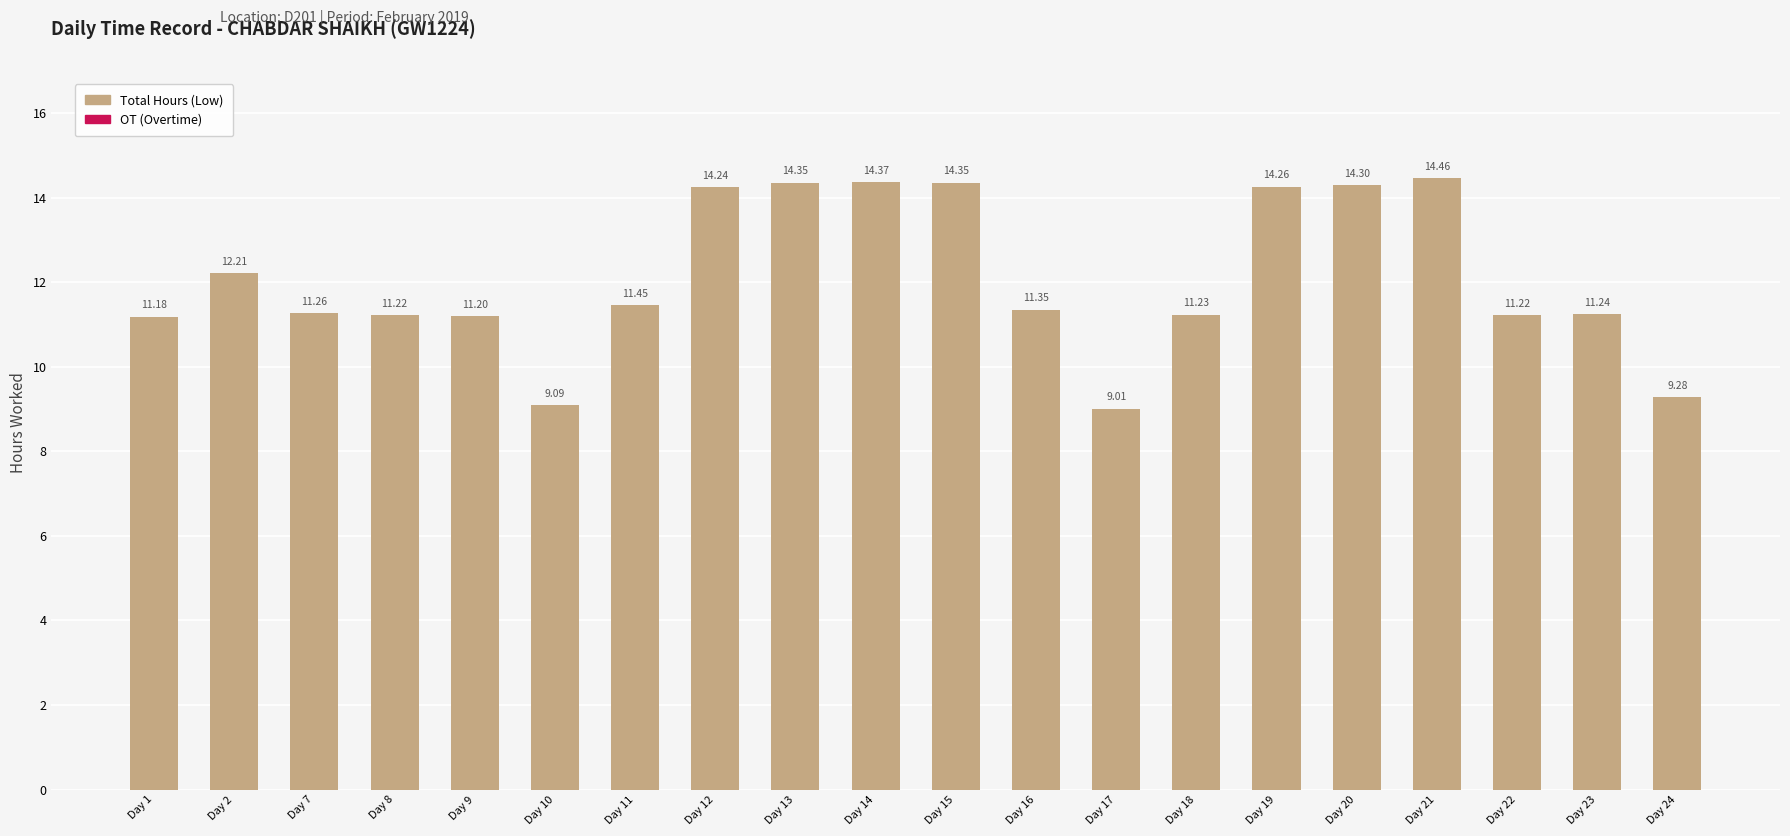

What is the difference between the values at Day 11 and Day 1?

0.3